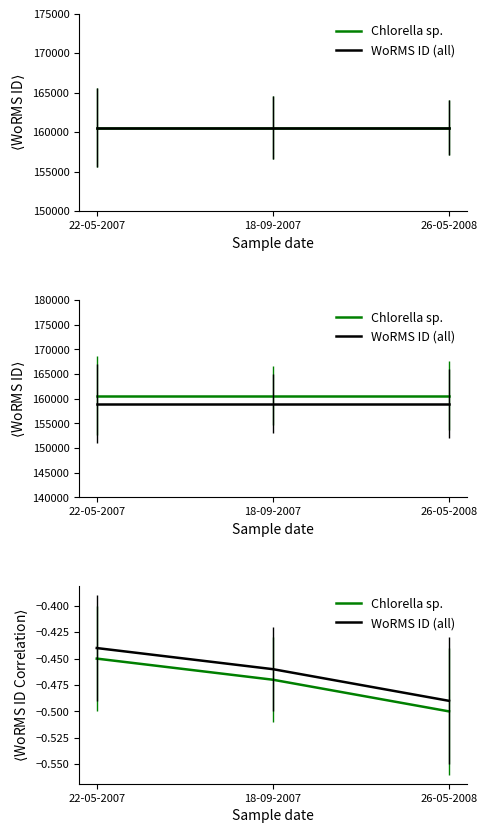

Rank the series by their average value, from lowest to highest.

Chlorella sp., WoRMS ID (all)